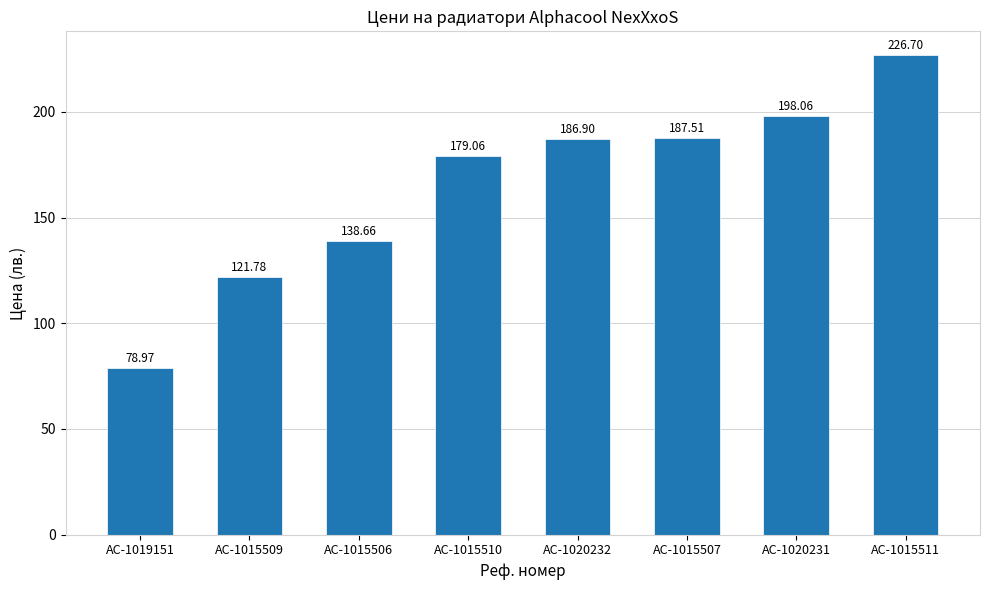

Which category has the lowest value across all series?

AC-1019151